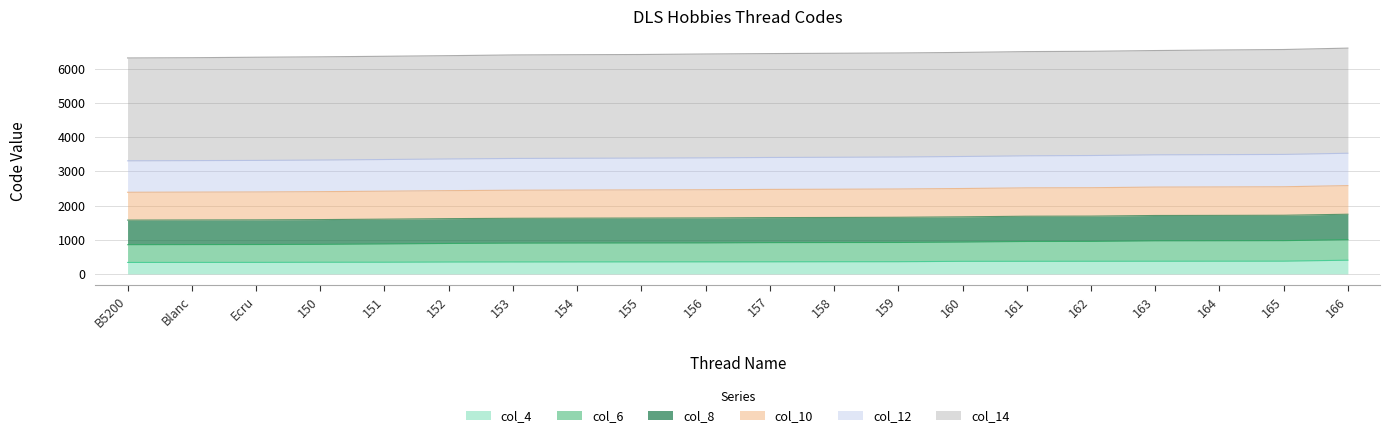

What is the maximum value for col_4?

400